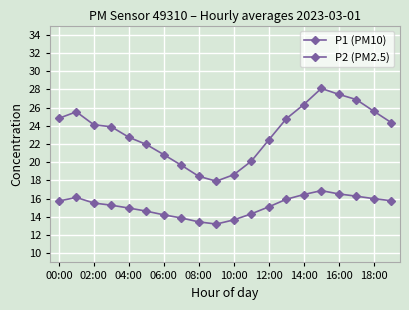

How many categories are shown in the chart?

20